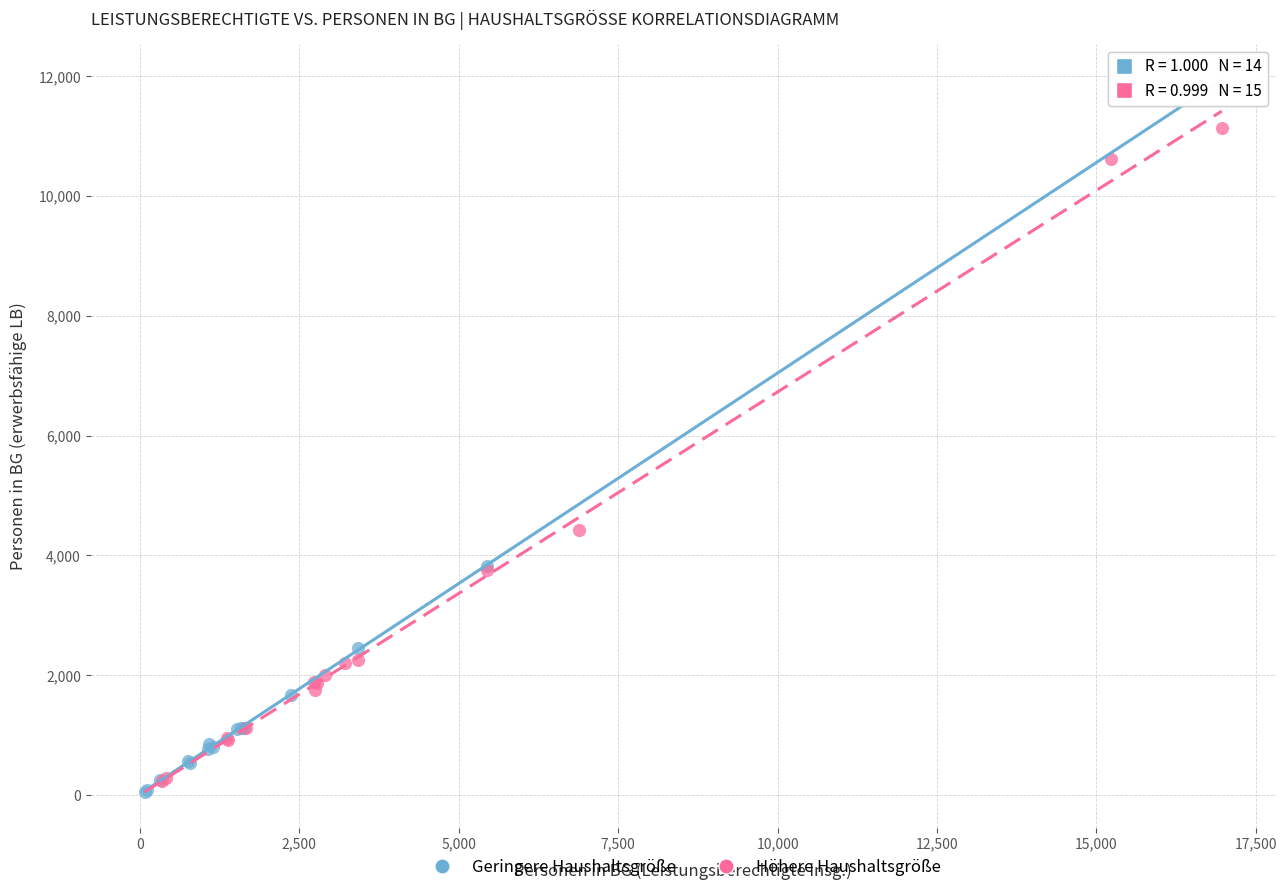

Which series reaches the maximum Y coordinate?

Höhere Haushaltsgröße